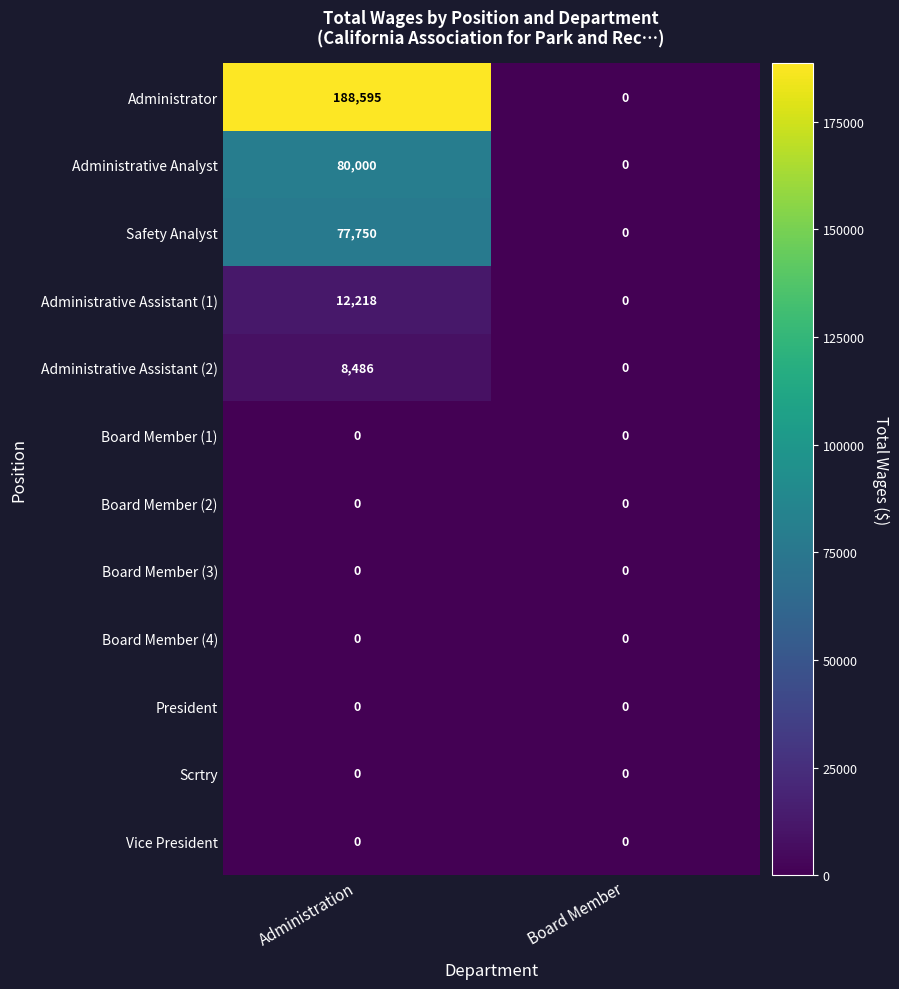

The Administrative Analyst series shows 80000 at Administration. True or false?

True